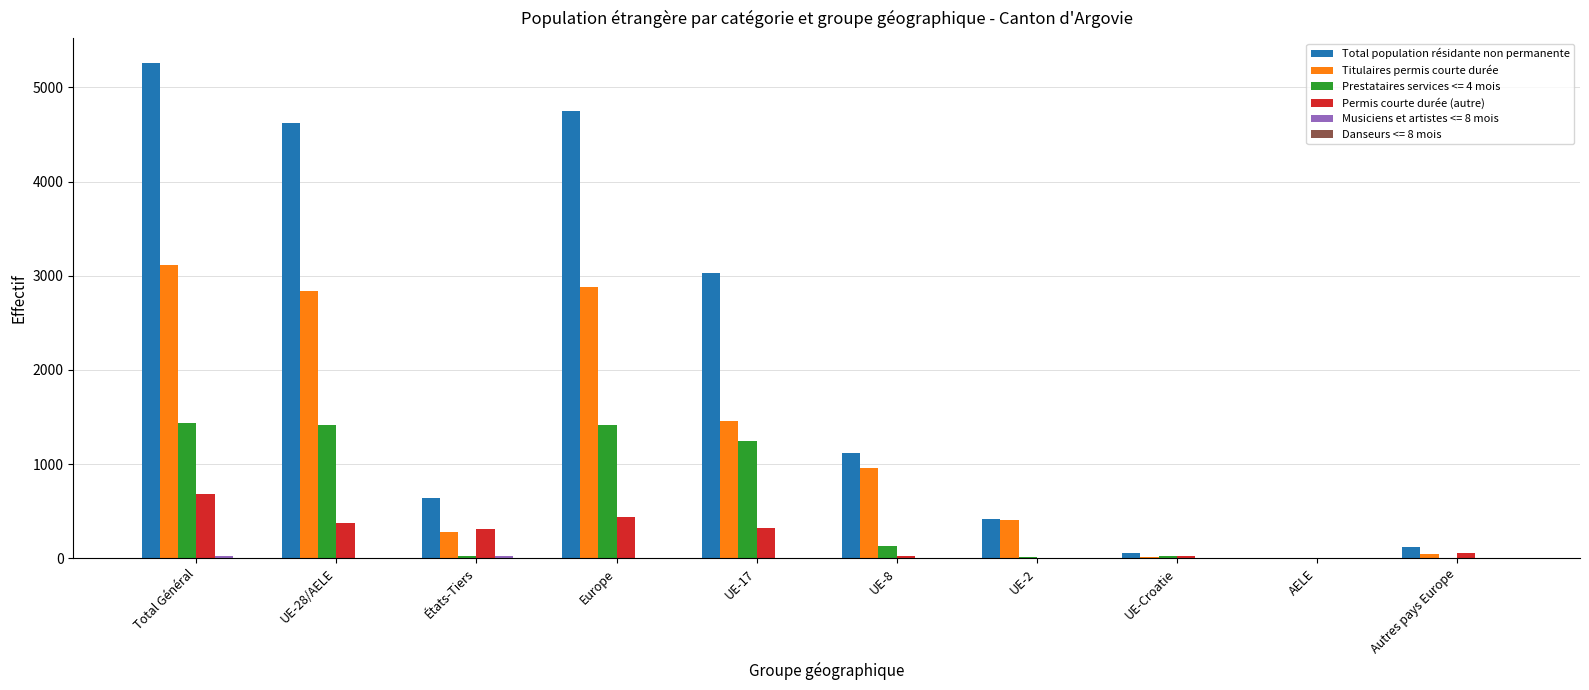

How many distinct data groups are displayed?

6